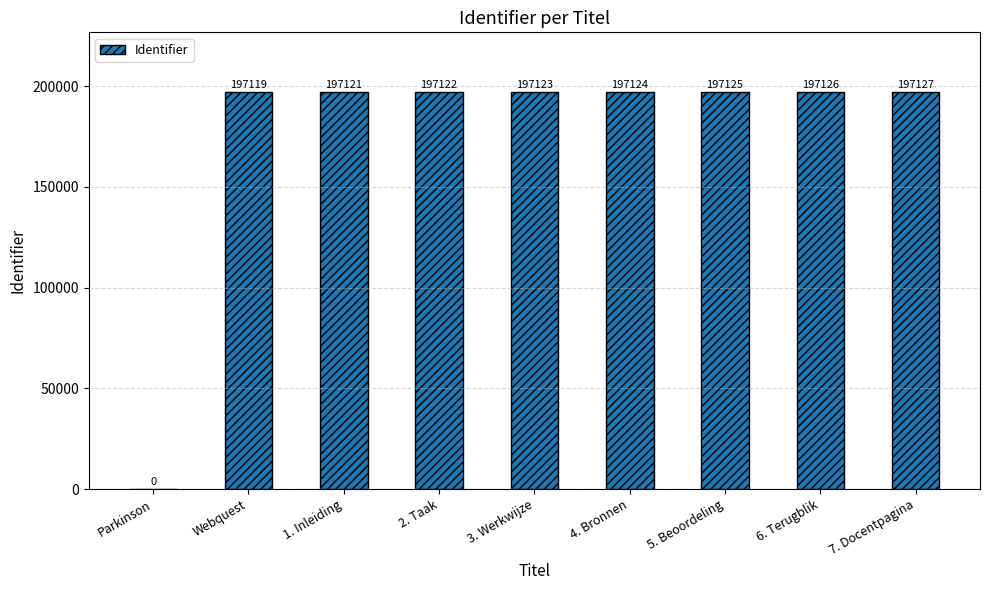

Read the value at 3. Werkwijze, to the nearest 10.

197120